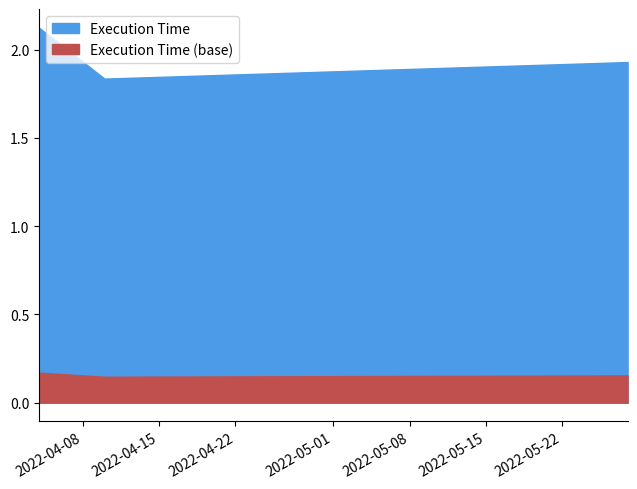

Is it true that the value at 2022-04-10 is 3.1?

False